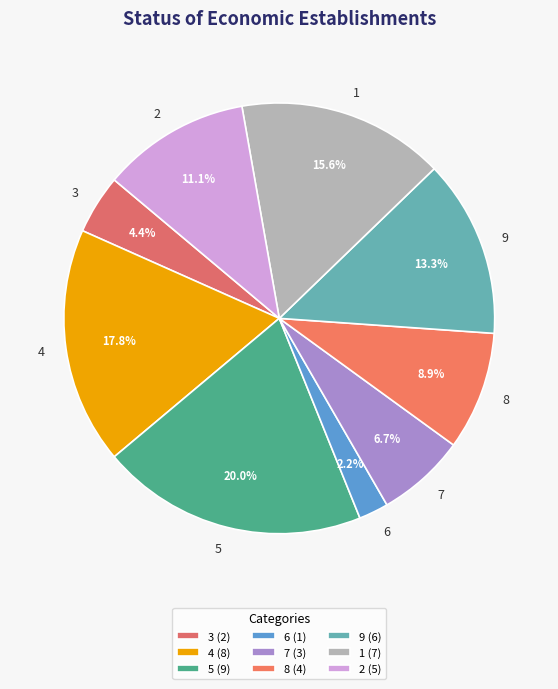

What portion of the pie excludes 6?

97.8%